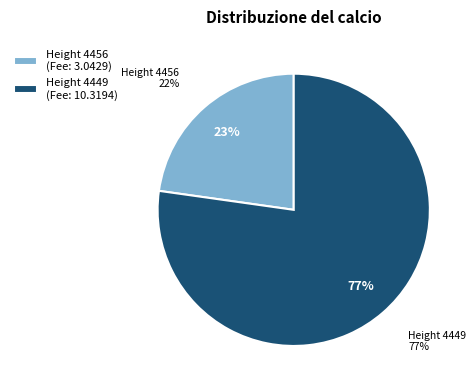

What portion of the pie excludes 4449?

22.8%